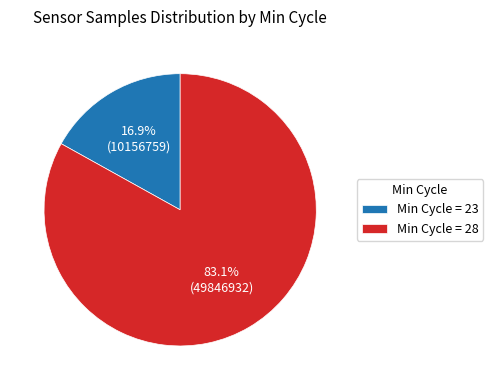

What portion of the pie excludes Min Cycle = 23?

83.1%